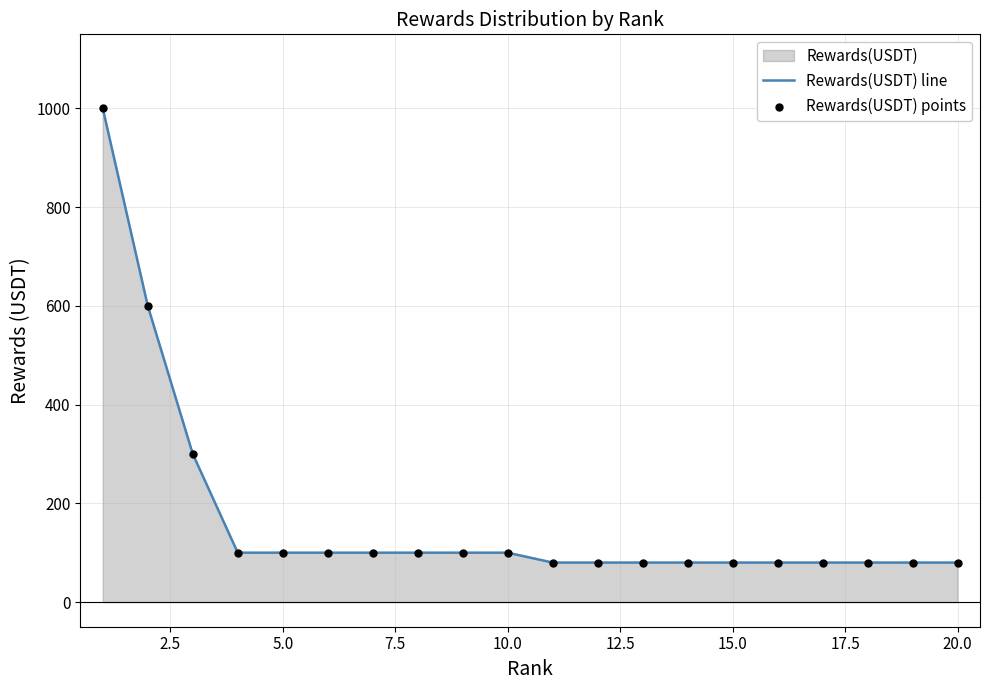

What is the difference between the maximum and minimum values?

920